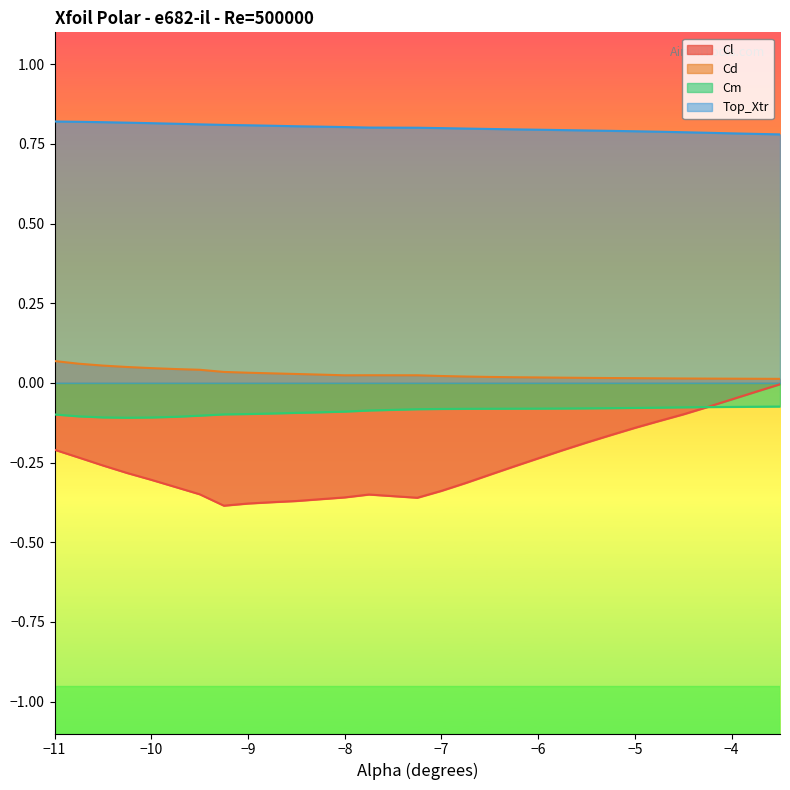

What is the sum of all Cd values?

0.8